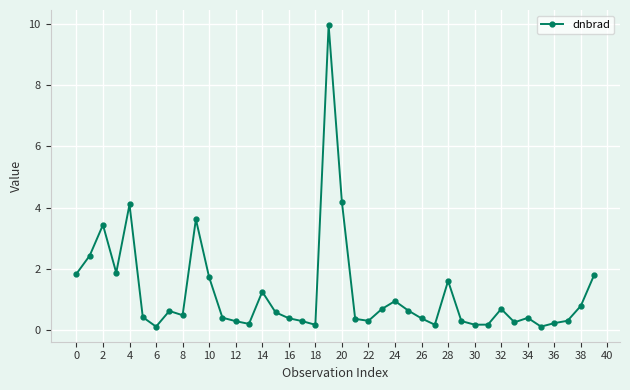

What is the maximum value shown in the chart?

9.9